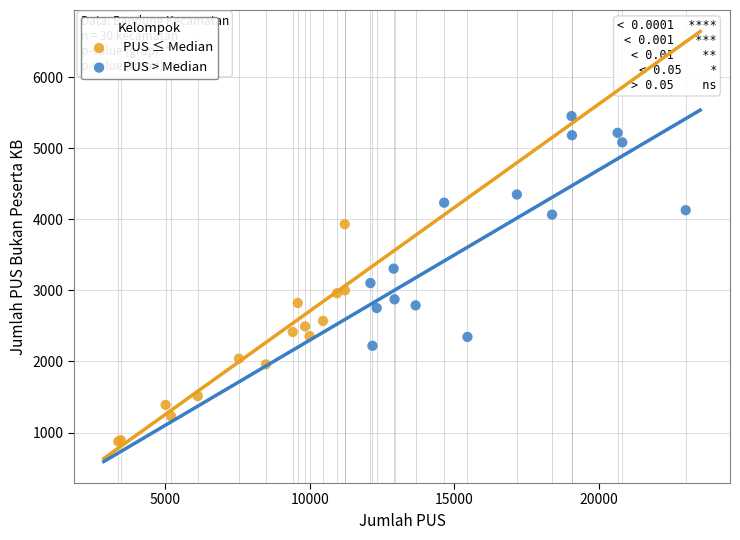

Which series has the largest Y range (max minus min)?

PUS > Median